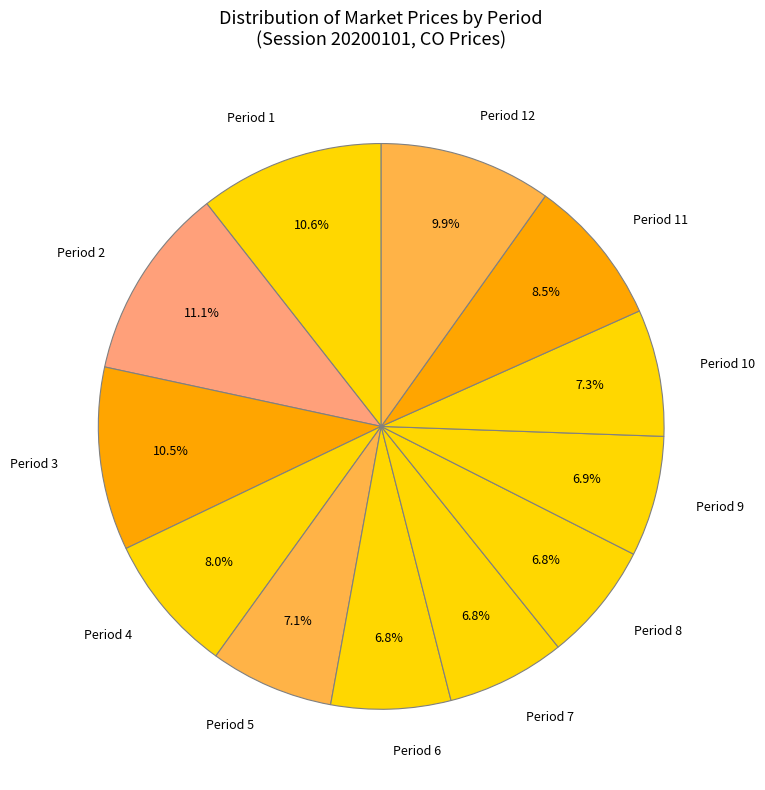

To the nearest percent, what percentage of the pie is Period 9?

7%